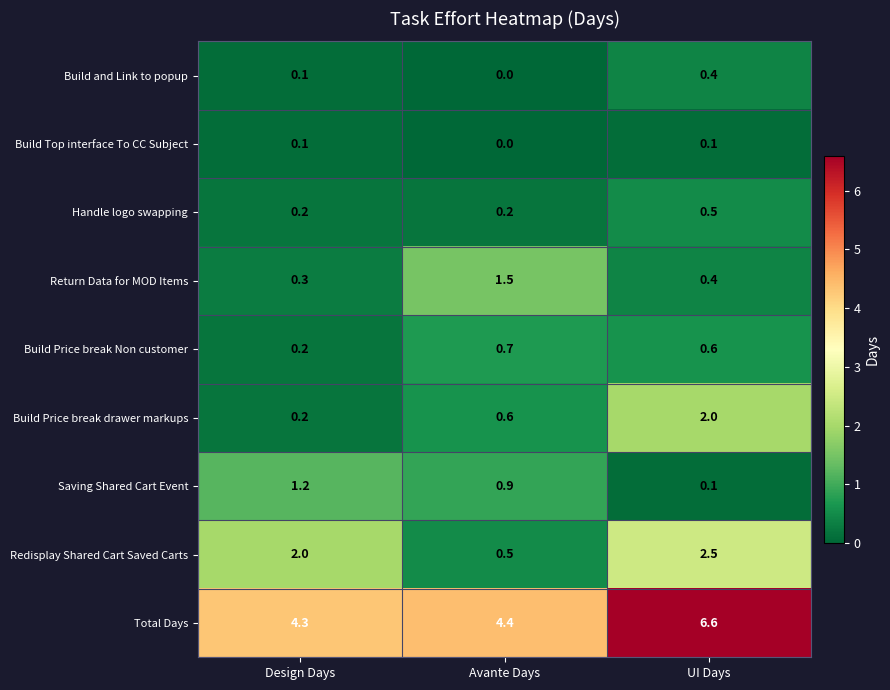

What is the sum of all Build Price break Non customer values?

1.5